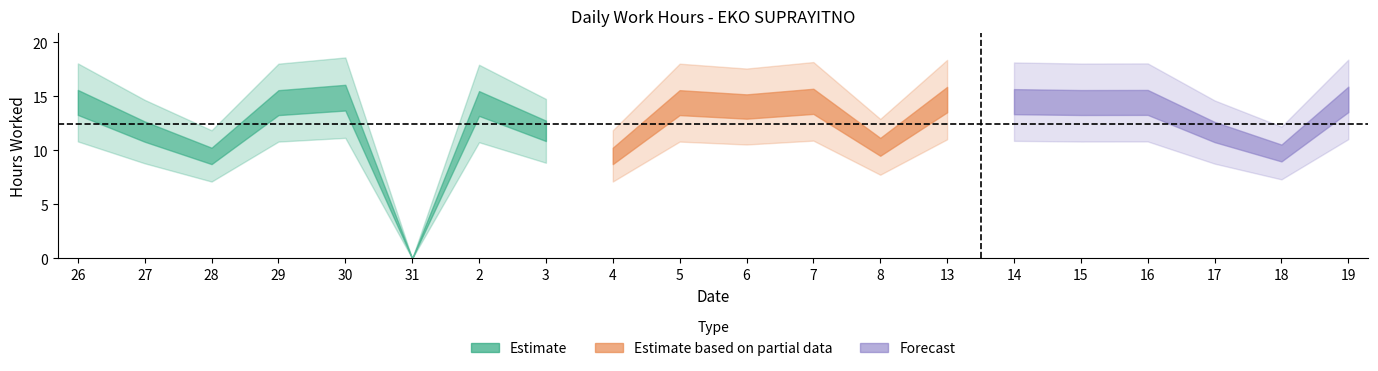

What is the label of the 18th point from the left?

17